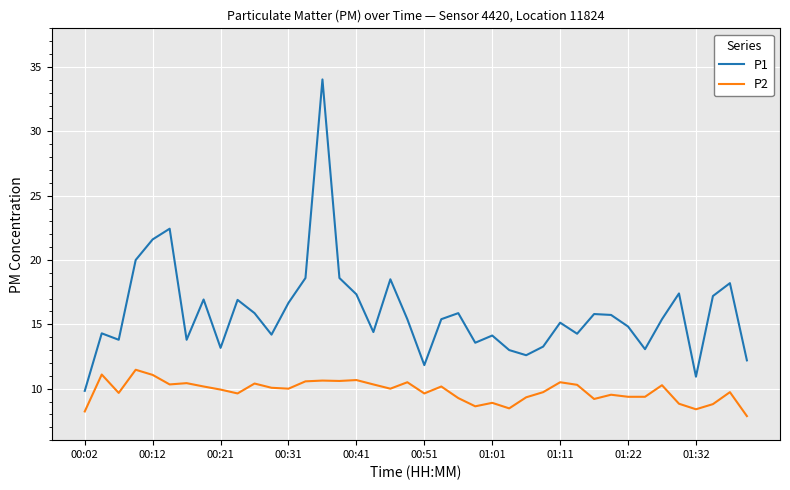

What is the smallest value displayed?

7.9